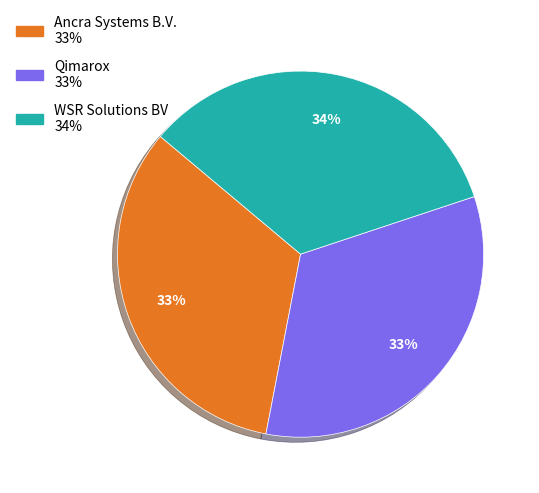

Is it true that Ancra Systems B.V. is 40% of the pie?

False